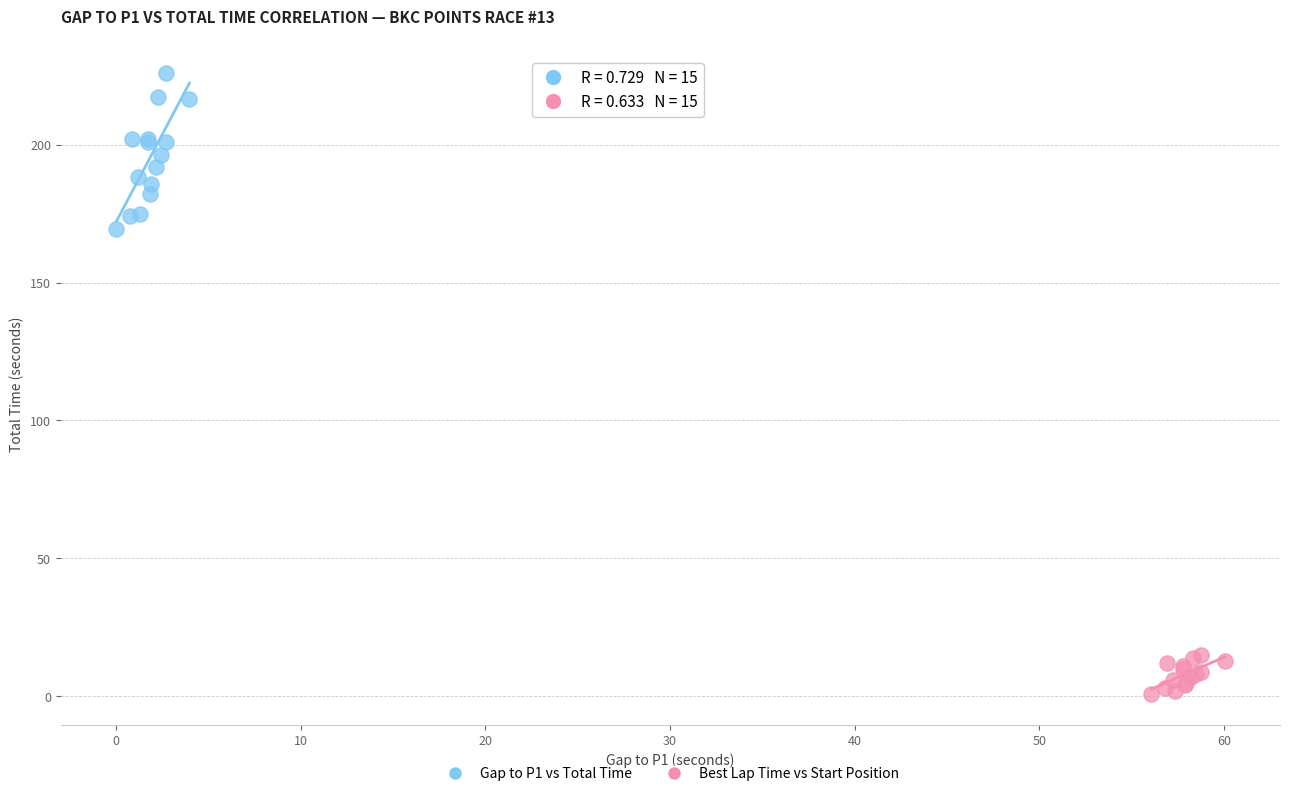

Which series has the widest spread of Y values?

Gap to P1 vs Total Time